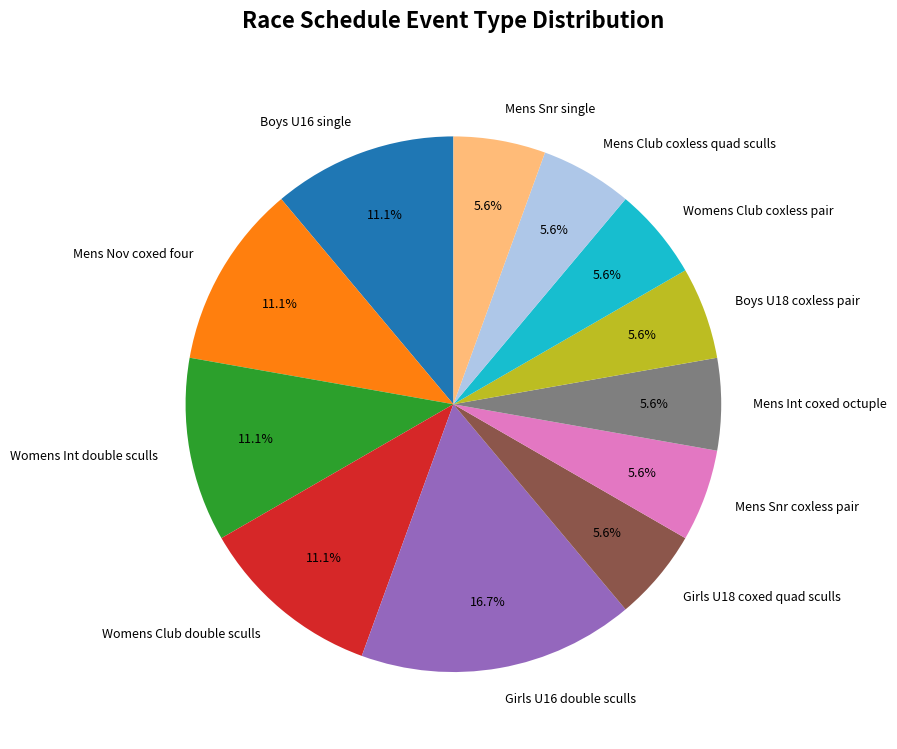

Combined, do Womens Club coxless pair and Mens Nov coxed four account for over 50%?

No